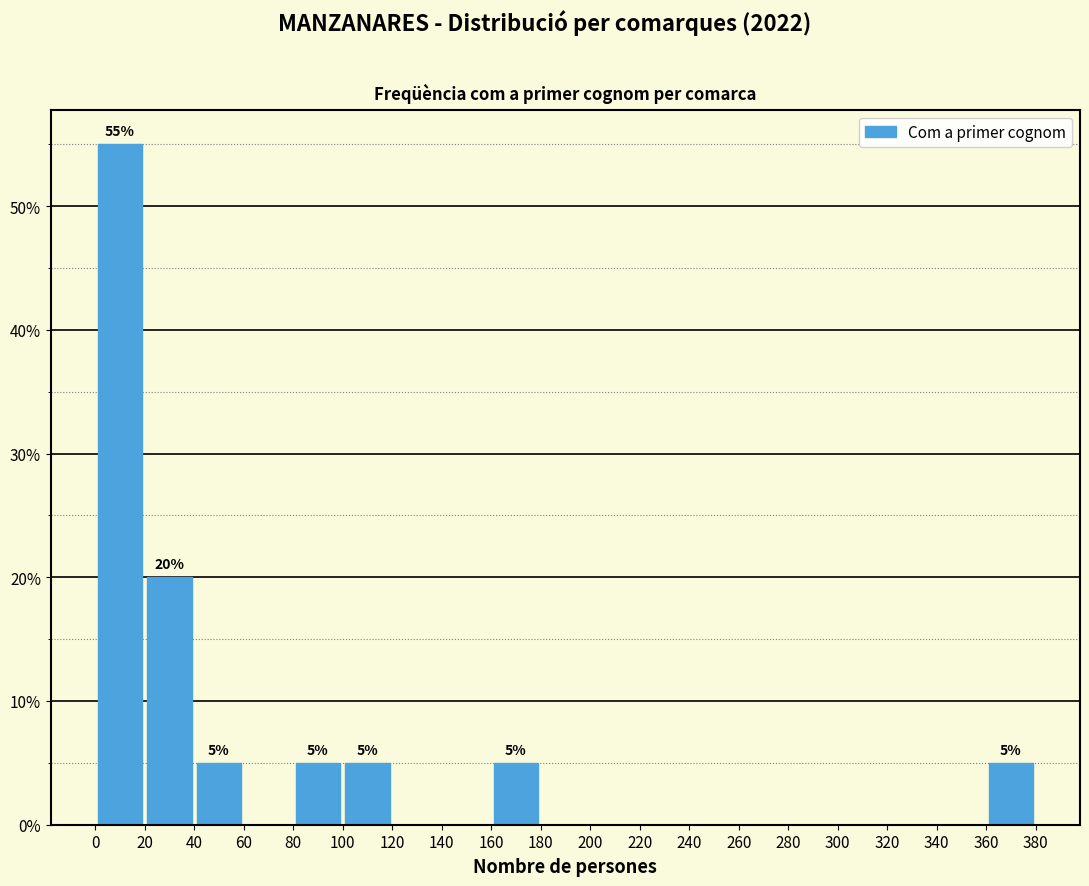

Over which range of the x-axis is the bar tallest?

0 to 20